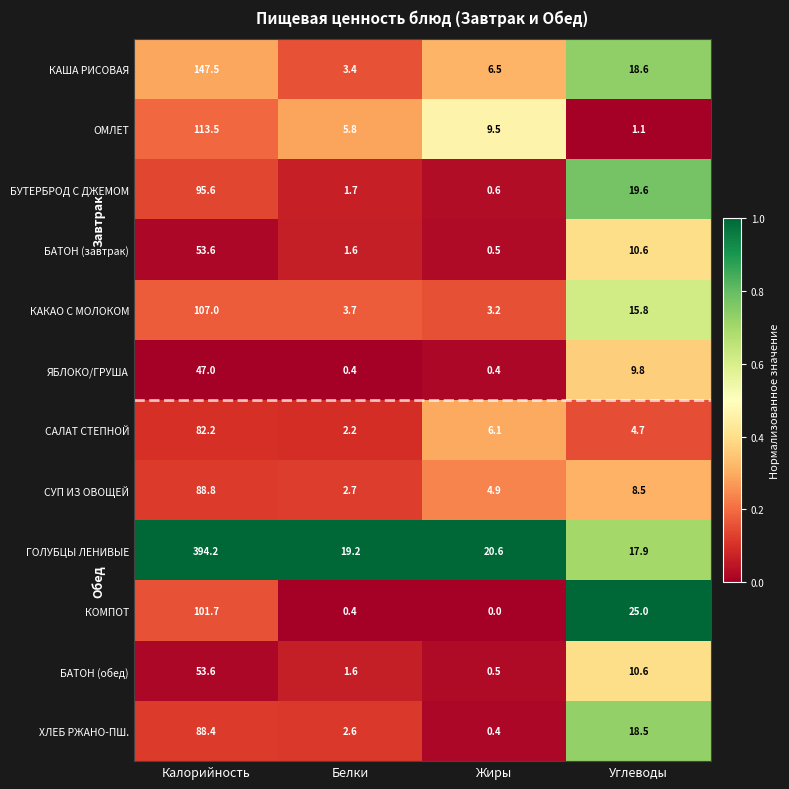

Which series has the largest range (max minus min)?

ГОЛУБЦЫ ЛЕНИВЫЕ